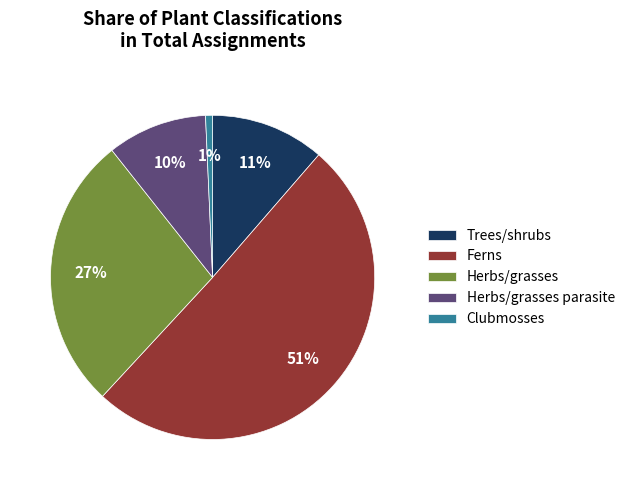

What is the smallest slice in the pie chart?

Clubmosses